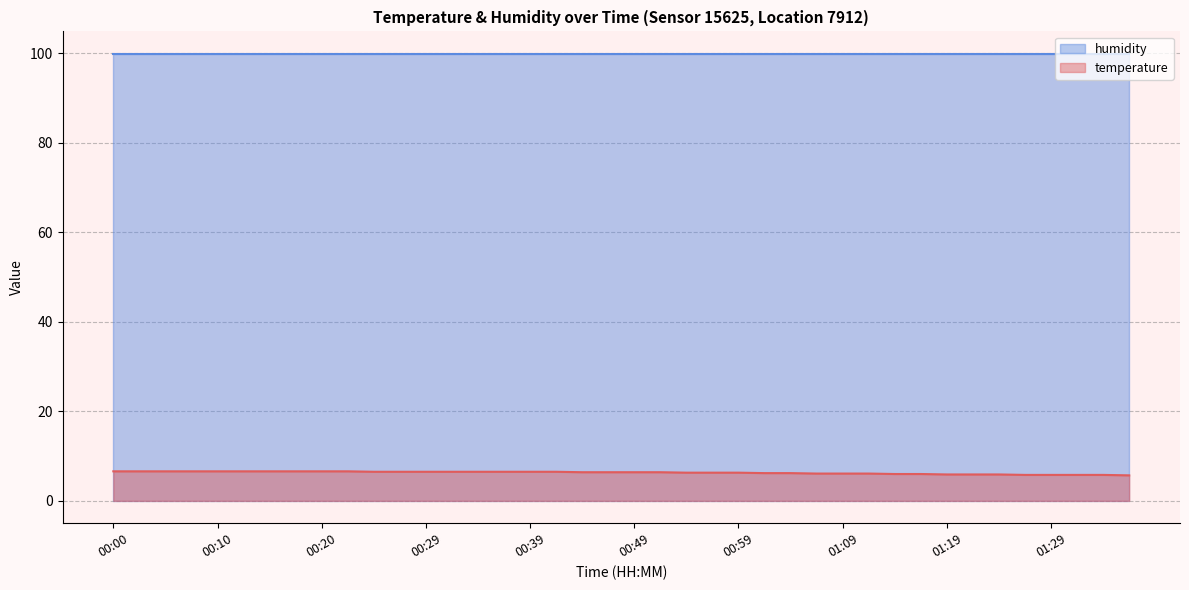

List the labels in order of value, largest first.

00:00, 00:02, 00:05, 00:07, 00:10, 00:12, 00:15, 00:17, 00:20, 00:22, 00:24, 00:27, 00:29, 00:32, 00:34, 00:37, 00:39, 00:42, 00:44, 00:47, 00:49, 00:51, 00:54, 00:56, 00:59, 01:01, 01:04, 01:06, 01:09, 01:11, 01:14, 01:16, 01:19, 01:21, 01:24, 01:26, 01:29, 01:31, 01:34, 01:36